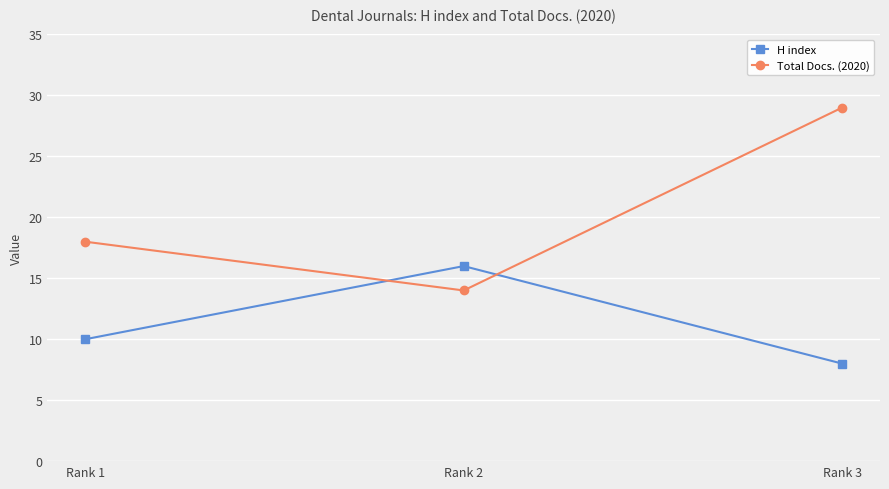

Reading right to left, transcribe all the data shown in this chart.

H index: Rank 3=8	Rank 2=16	Rank 1=10
Total Docs. (2020): Rank 3=29	Rank 2=14	Rank 1=18